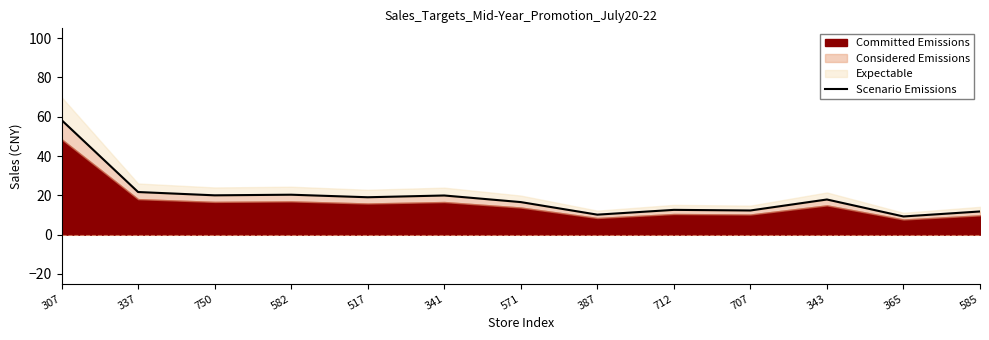

What is the greatest value displayed?

58.3